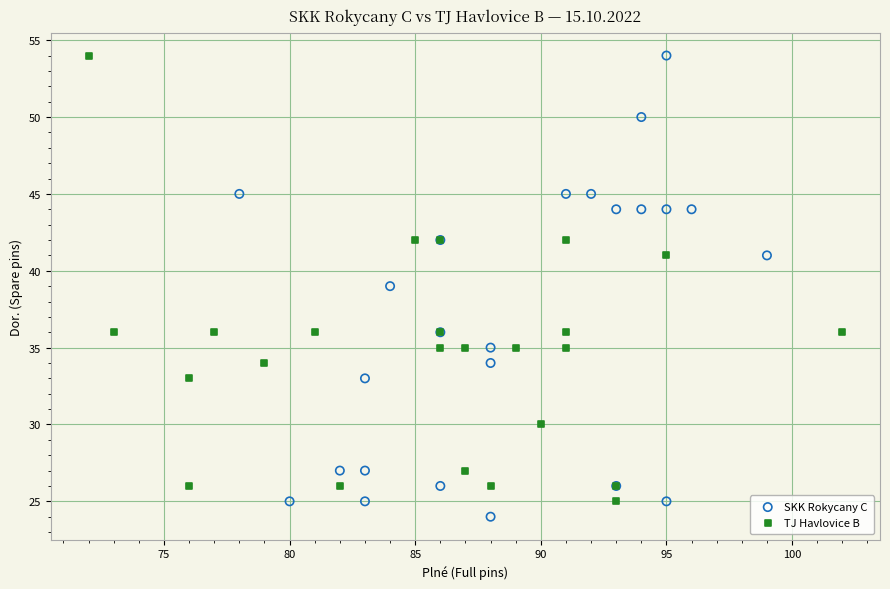

Which series has the largest Y range (max minus min)?

SKK Rokycany C